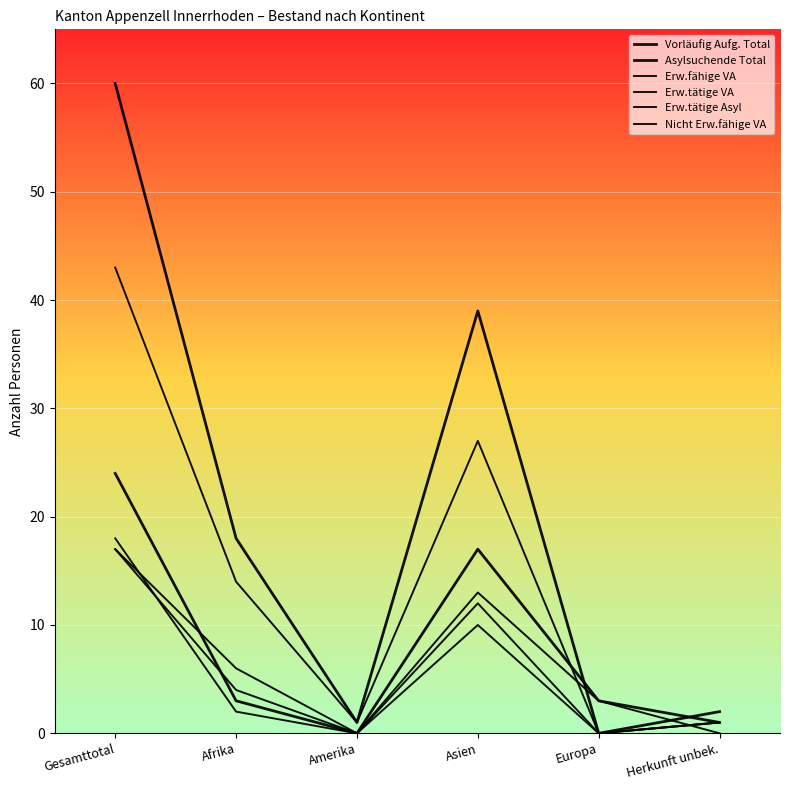

True or false: Erw.tätige Asyl and Erw.tätige VA cross at least once.

True